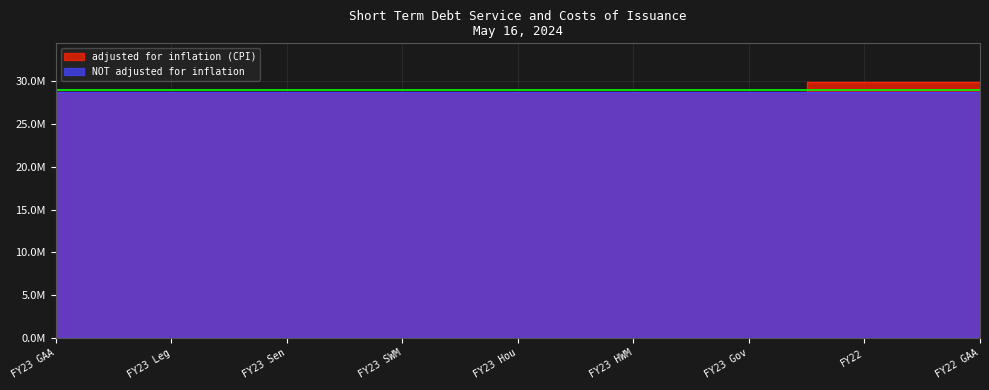

Count the number of categories in the chart.

9